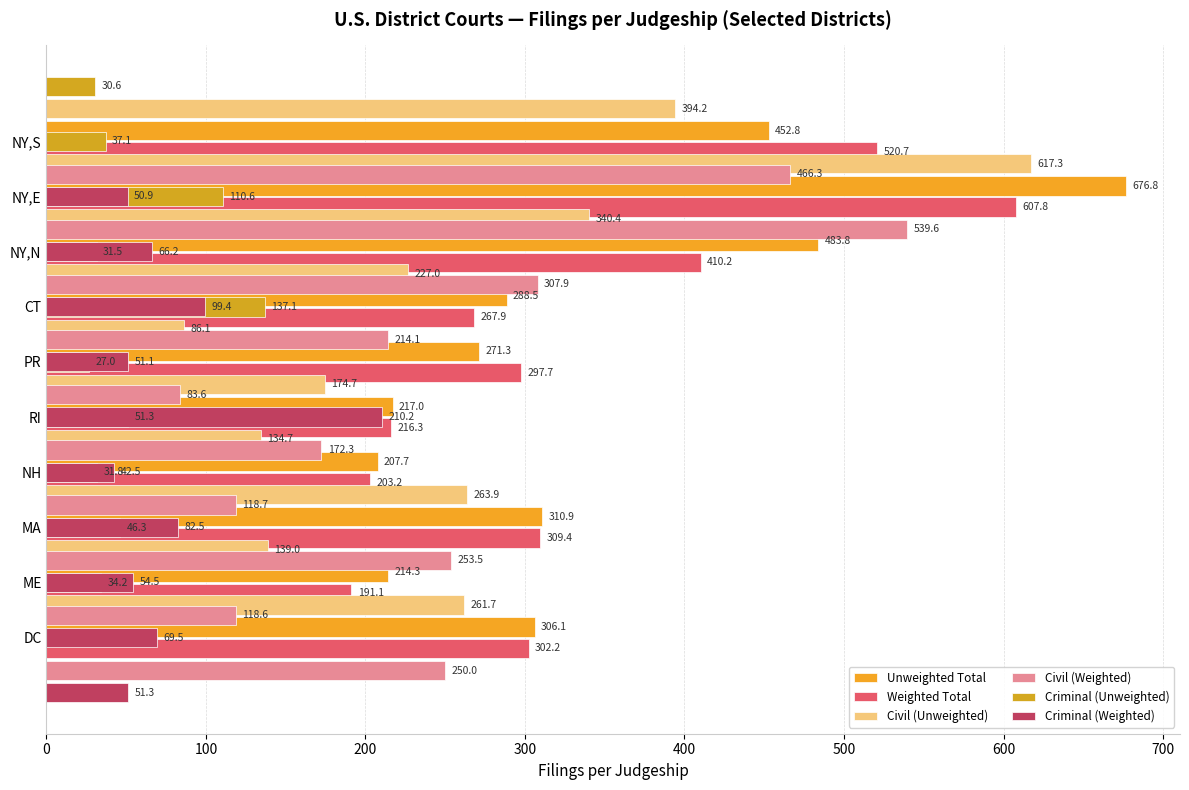

Which series has the largest total across all categories?

Unweighted Total